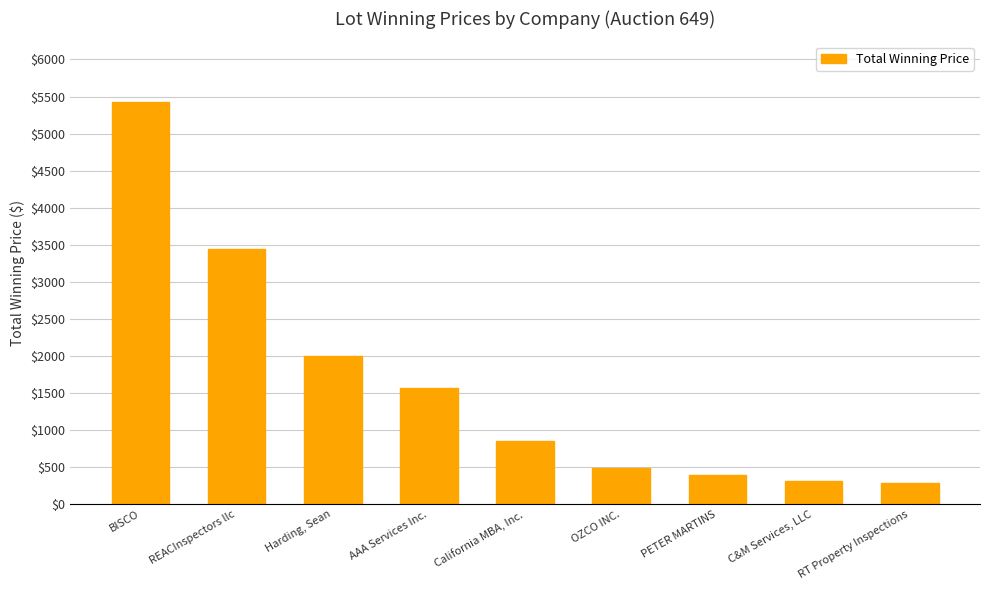

How many categories are shown in the chart?

9